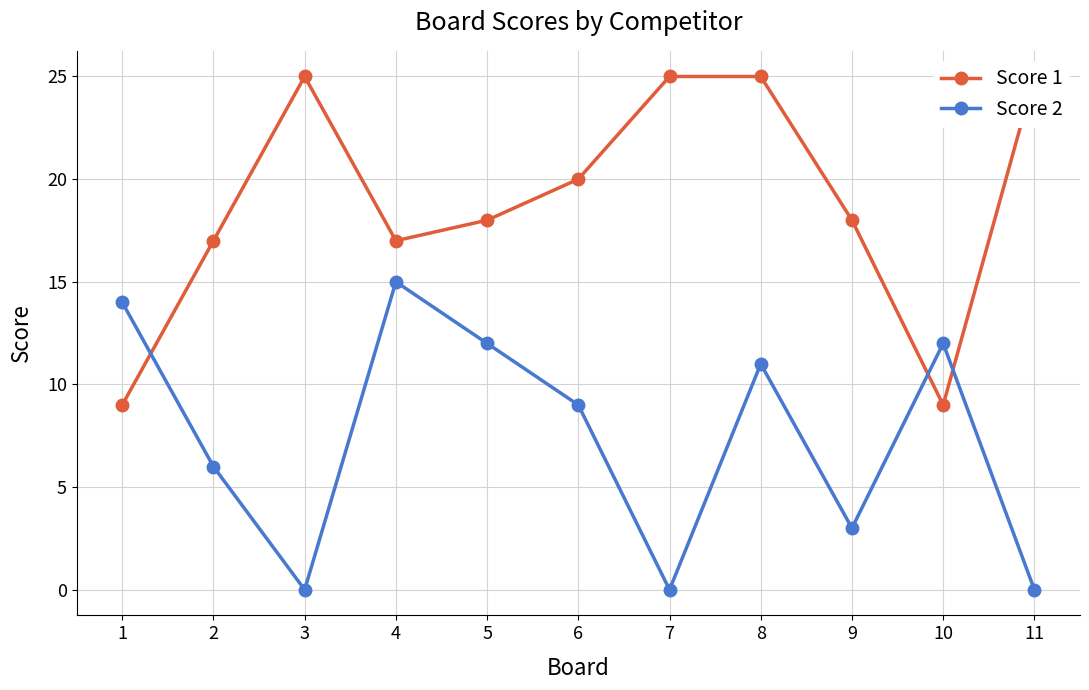

At 1, list the series in order from smallest to largest.

Score 1, Score 2